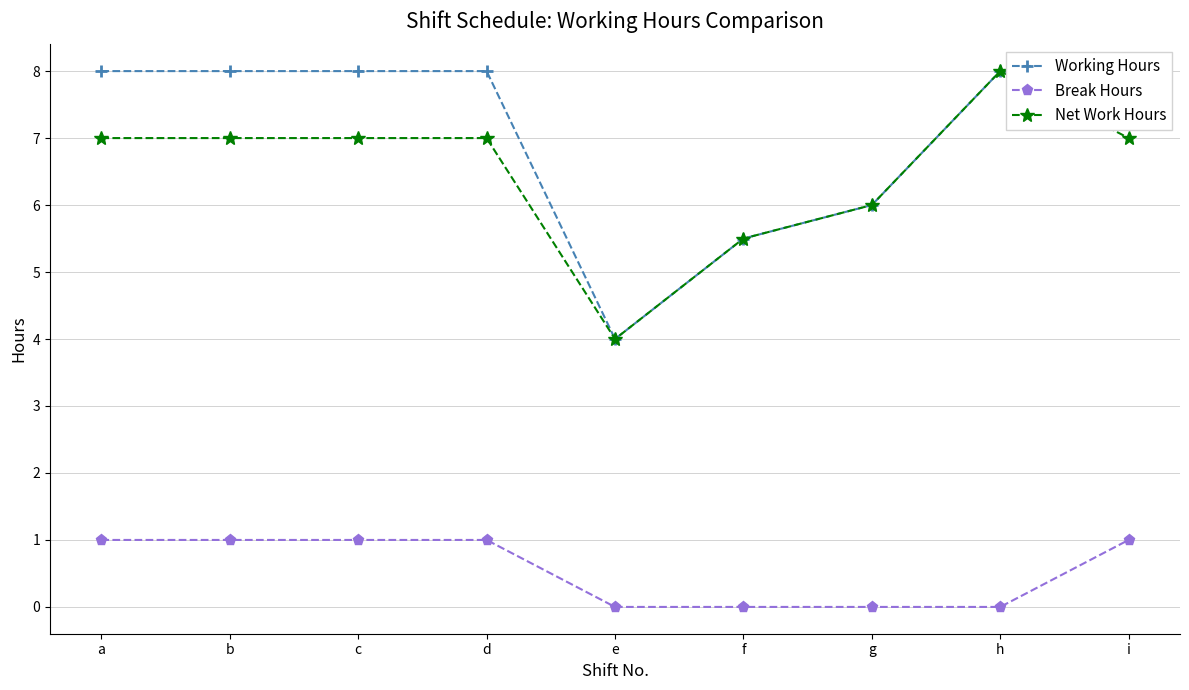

True or false: Working Hours has more than 0 interior local peaks.

True